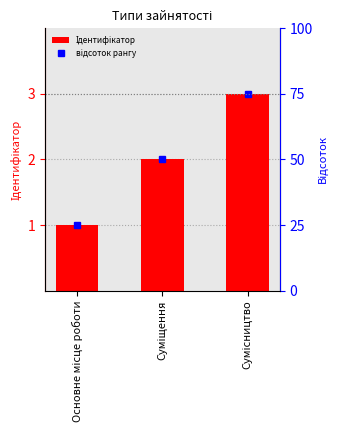

At which label does Ідентифікатор reach its minimum?

Основне місце роботи